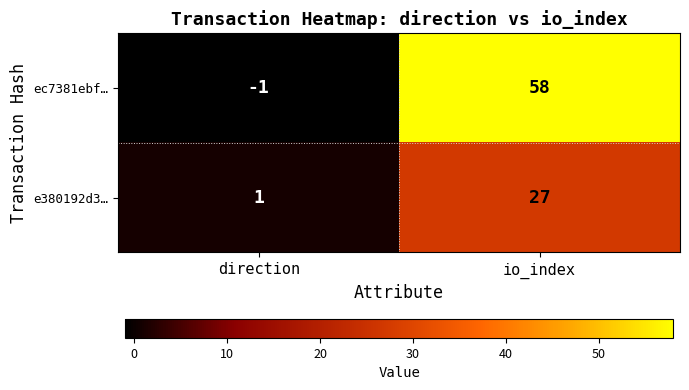

At which label is ec7381ebf… closest to 28?

direction